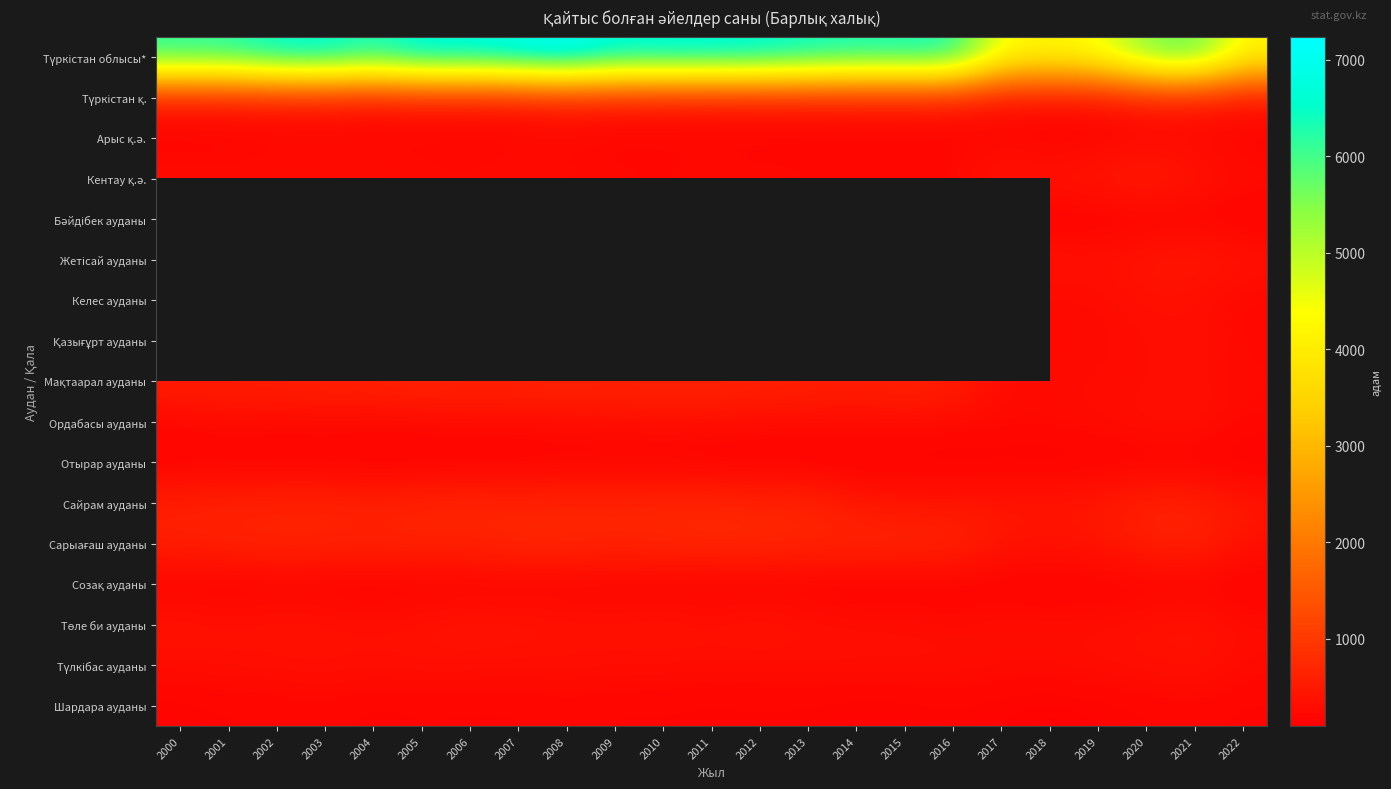

What is the difference between the maximum and minimum values in the Қазығұрт ауданы series?

139.0